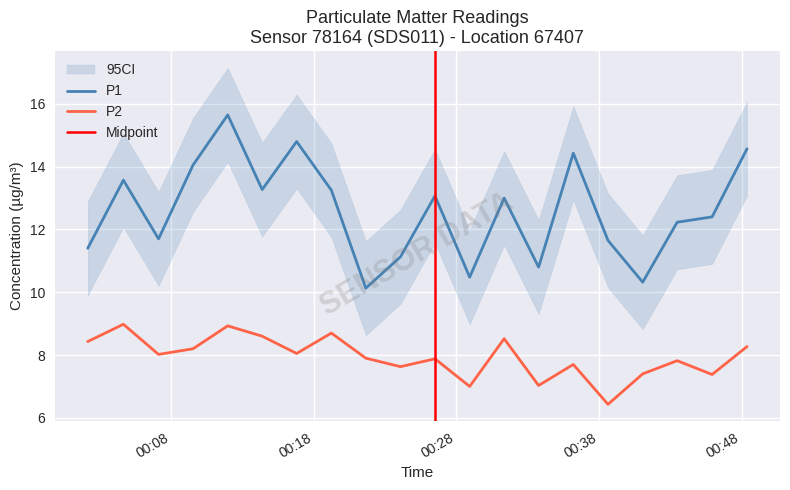

At how many categories does at least one series exceed 11?

16